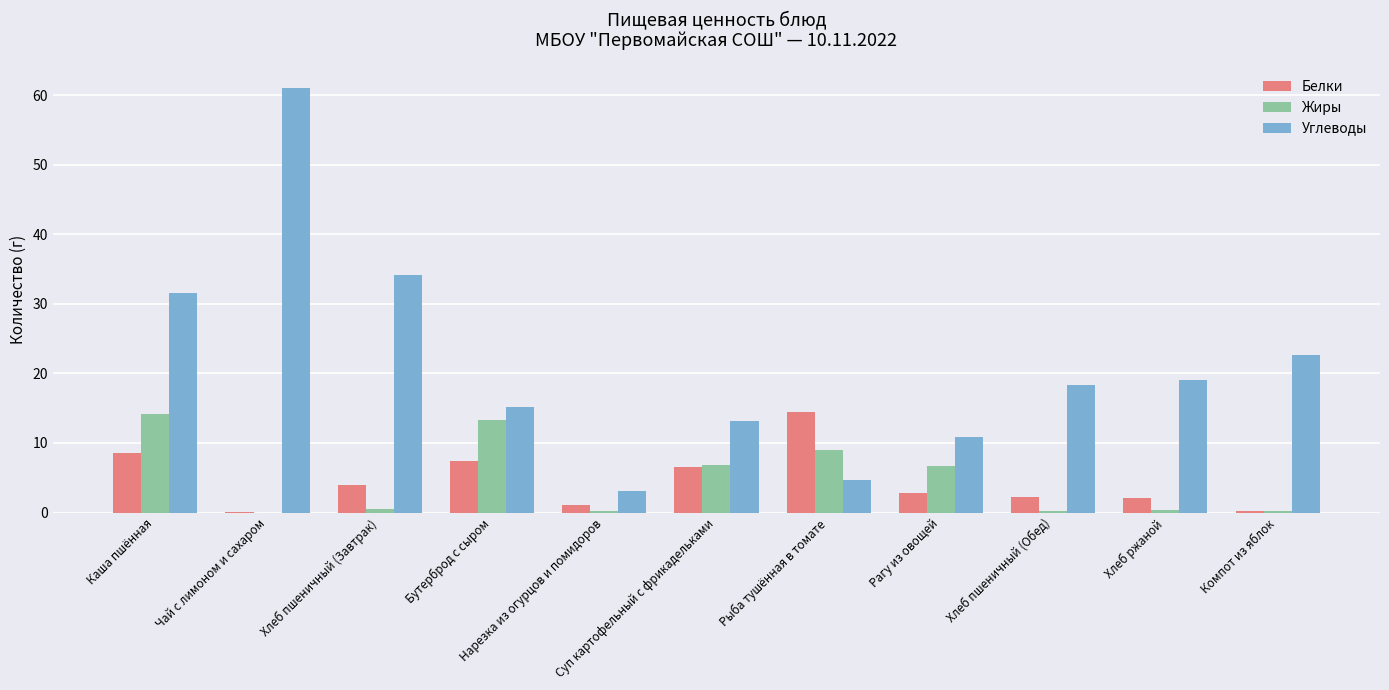

At which category is the sum across all series the highest?

Чай с лимоном и сахаром